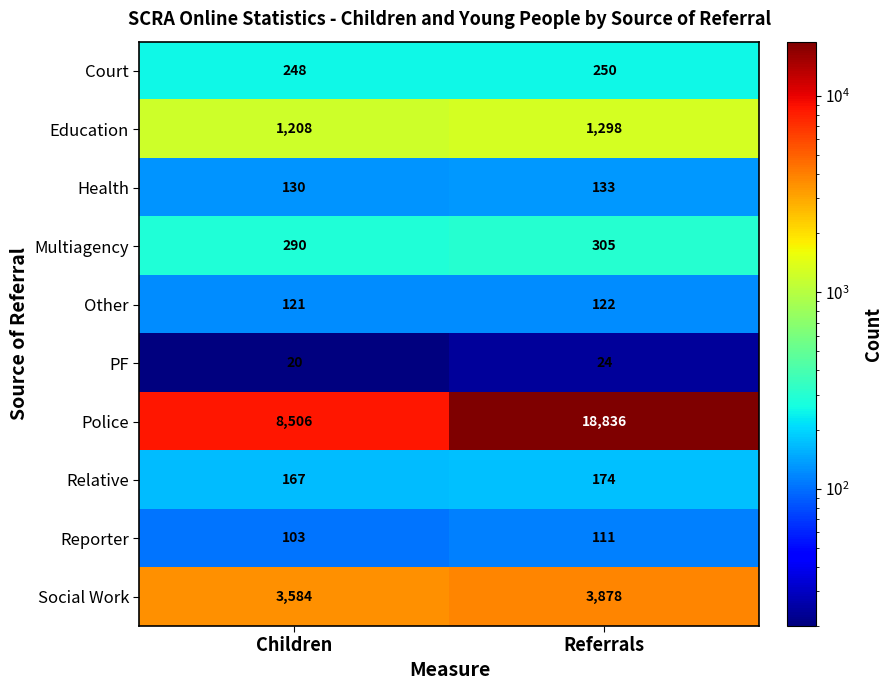

What is the difference between the highest and lowest values at Referrals?

18812